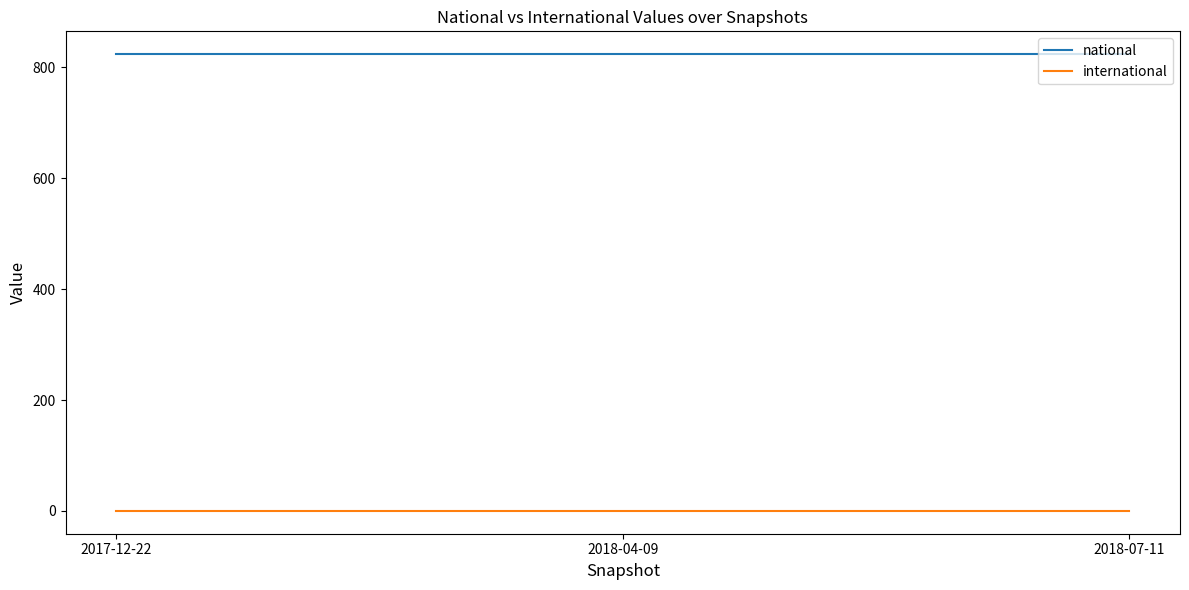

What are all the series names shown in the legend?

national, international